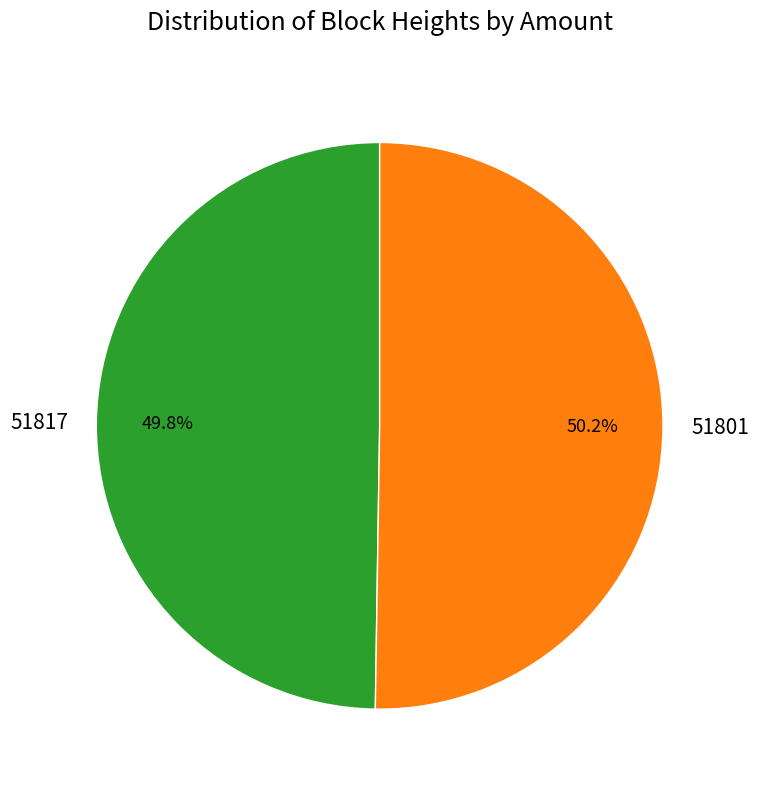

Is there a majority slice in this chart?

Yes